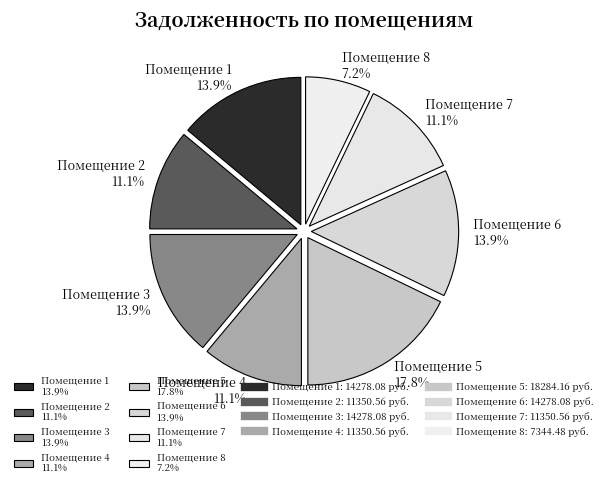

Is there any slice that represents more than half of the pie?

No